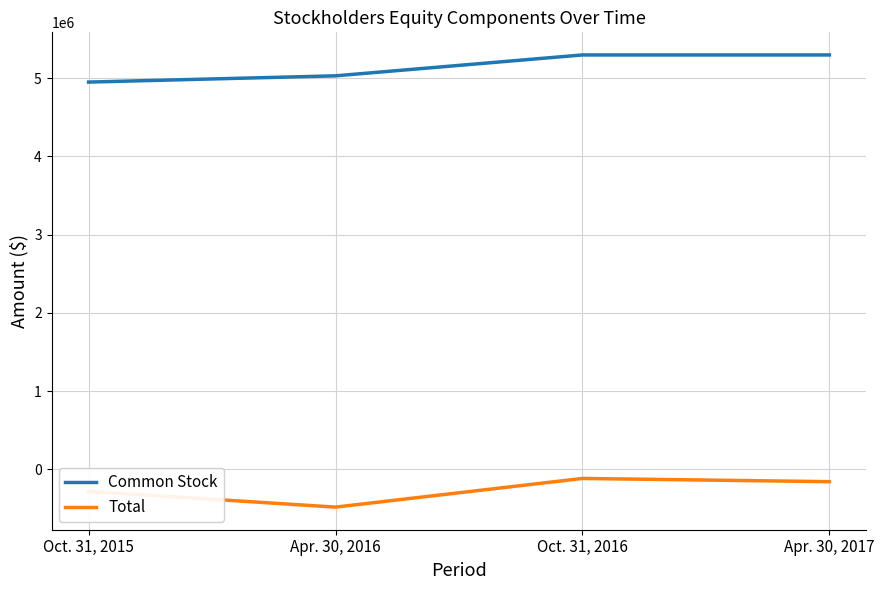

Reading left to right, list all the values displayed in this chart.

Common Stock: 4951375	5031375	5298377	5298377
Total: -281989	-482611	-116076	-157322